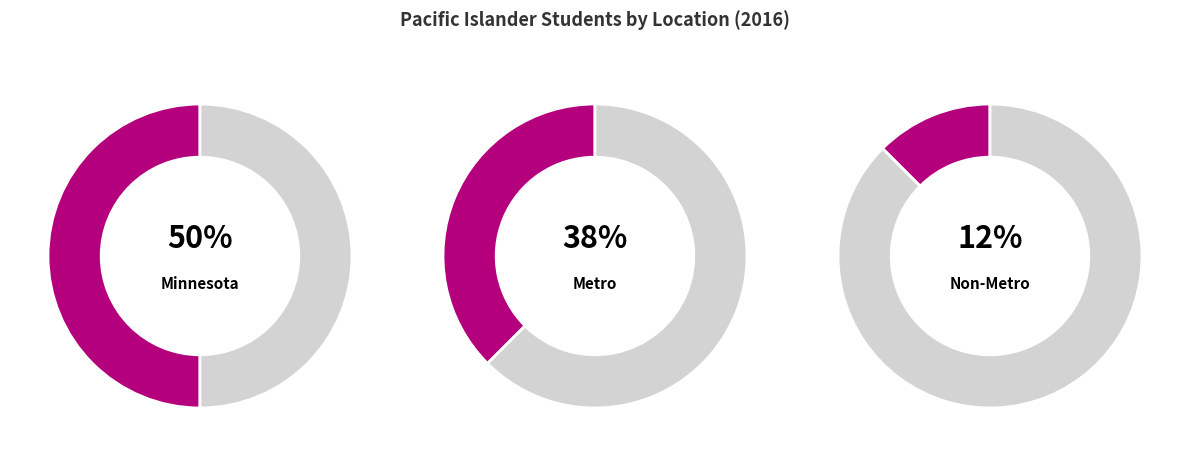

To the nearest percent, what portion does Non-Metro represent?

12%